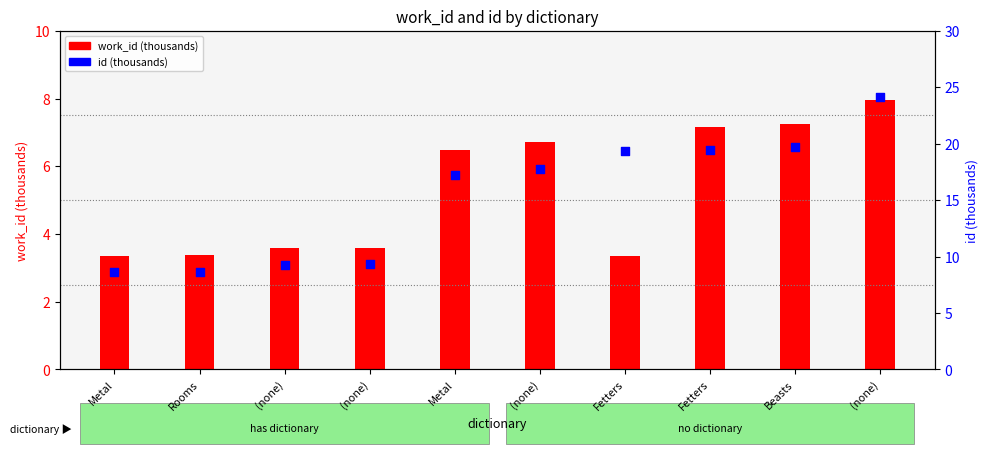

What is the total value across all series at Fetters?

22.8